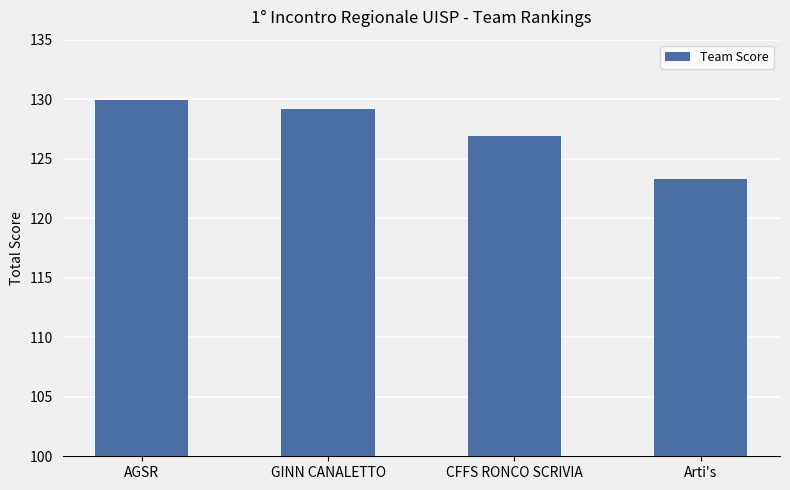

Rank the categories by value from lowest to highest.

Arti's, CFFS RONCO SCRIVIA, GINN CANALETTO, AGSR